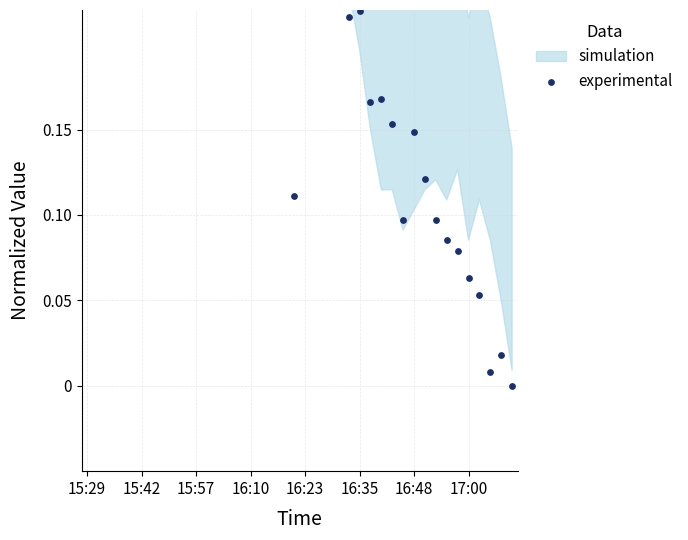

Which has a higher value, 15 or 29?

15